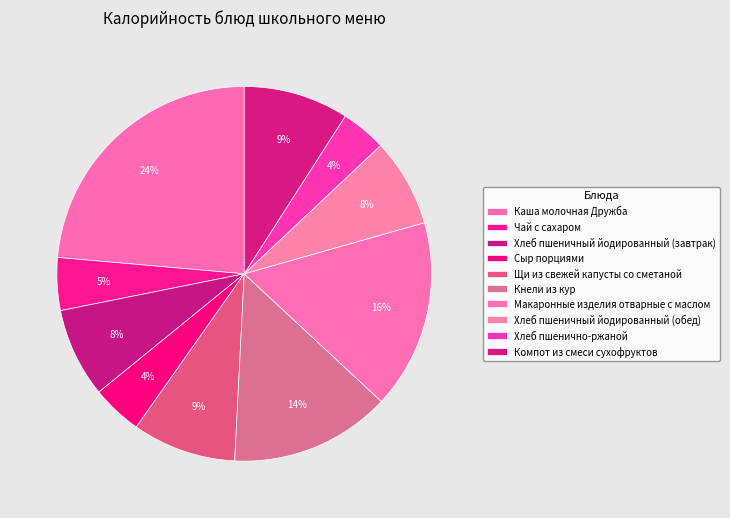

True or false: Хлеб пшеничный йодированный (обед) accounts for 1% of the total.

False